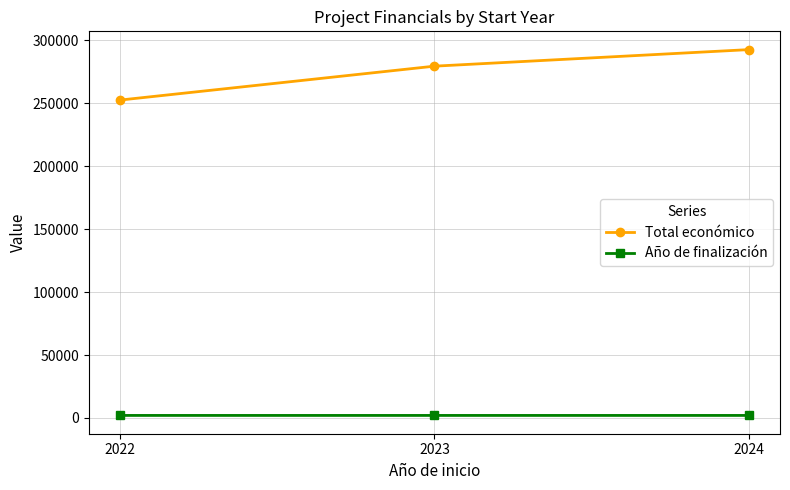

List the series in order of their peak value, highest first.

Total económico, Año de finalización